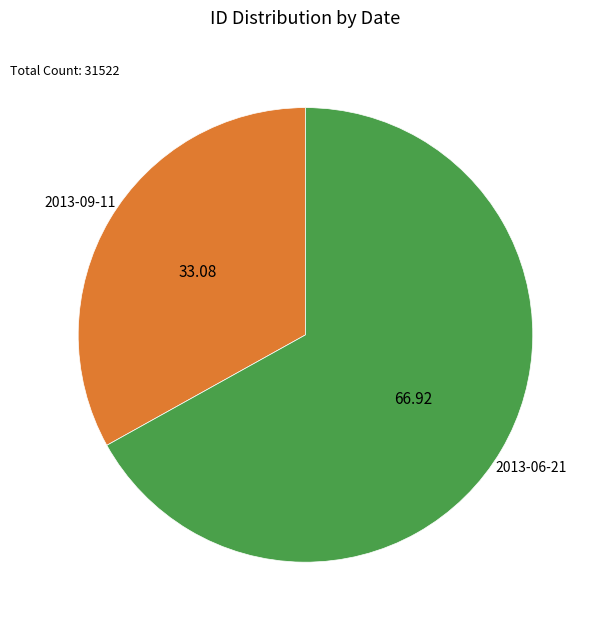

Which category accounts for the majority?

2013-06-21